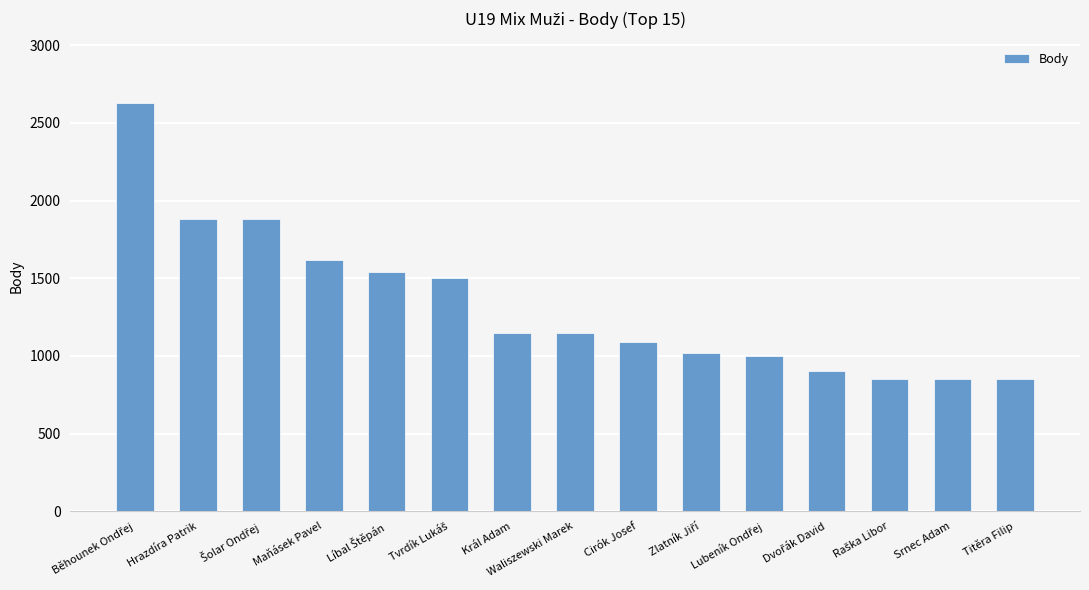

What is the maximum value shown in the chart?

2630